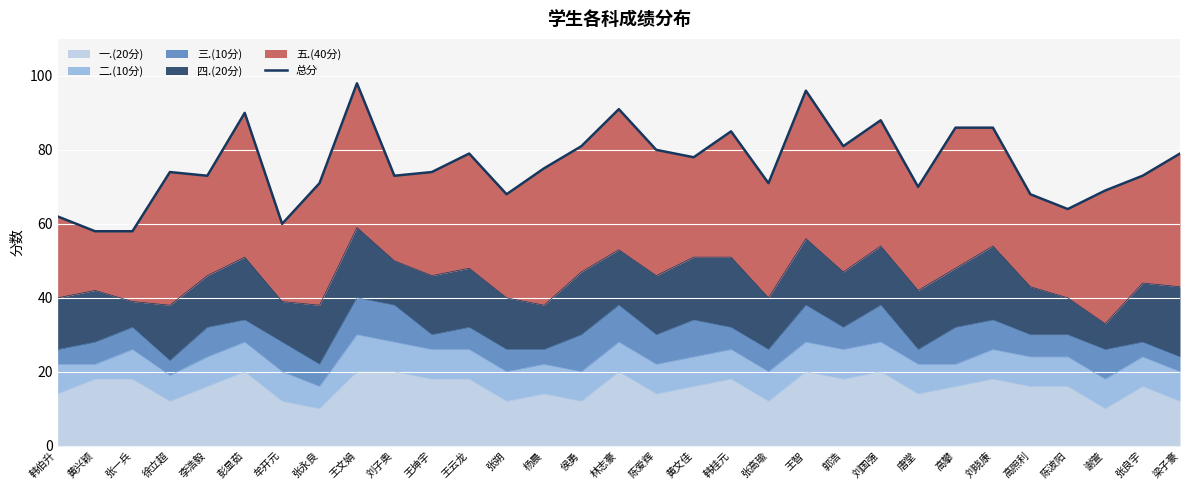

What is the label of the 11th point from the left?

王坤宇